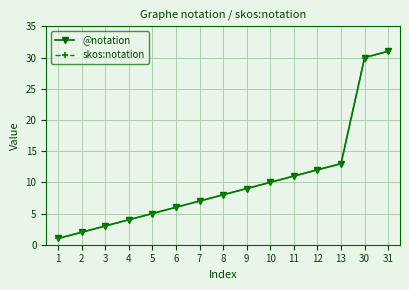

At which label does skos:notation reach its peak?

31